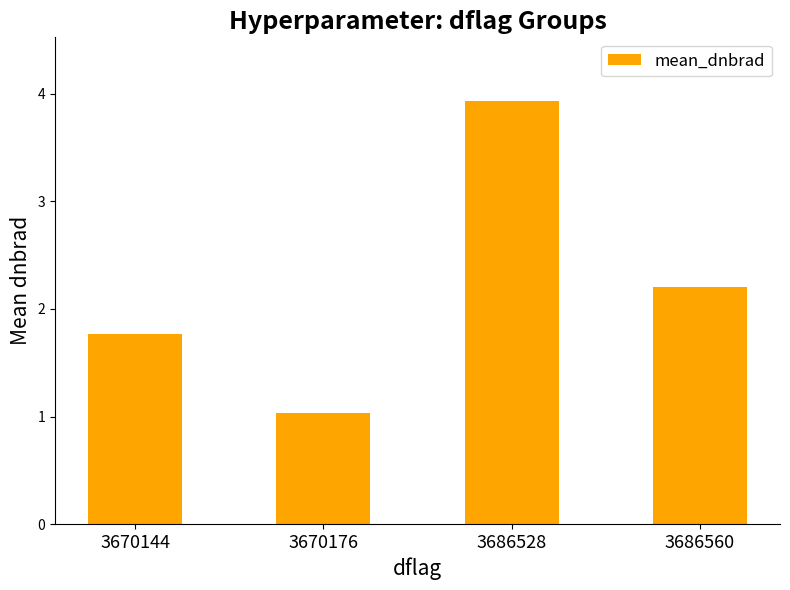

What is the ratio of the value at 3670176 to the value at 3686560?

0.5